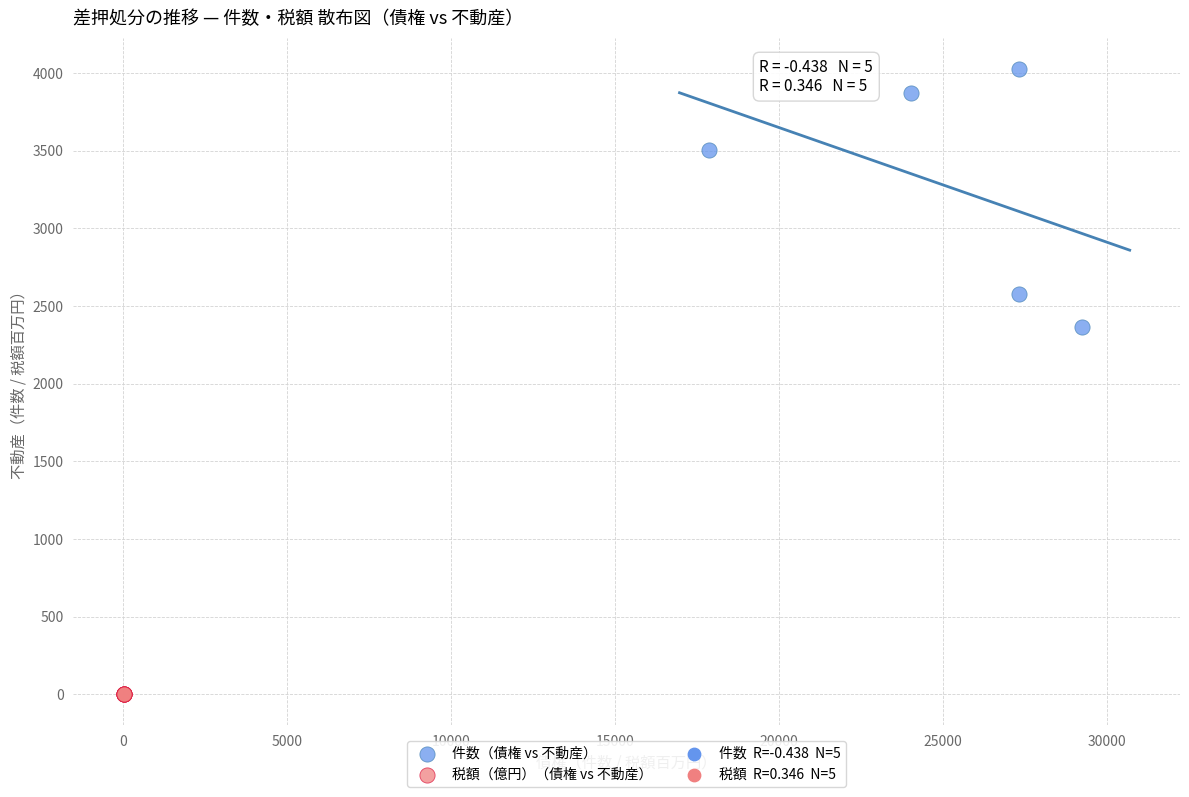

Which series contains the highest Y value?

件数（債権 vs 不動産）